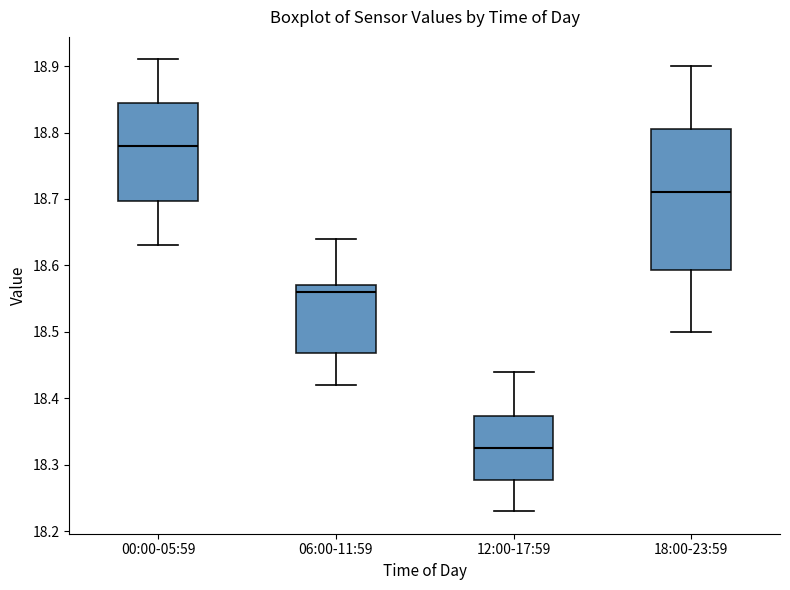

Reading left to right, read every box against the y-axis: the position of its median line, the range the box covers, and the ends of its whiskers. The values are not printed on the chart, so give them approximately, as read against the axis.

00:00-05:59: median 18.78, box 18.70 to 18.85, whiskers 18.63 to 18.91
06:00-11:59: median 18.56, box 18.47 to 18.57, whiskers 18.42 to 18.64
12:00-17:59: median 18.33, box 18.28 to 18.37, whiskers 18.23 to 18.44
18:00-23:59: median 18.71, box 18.59 to 18.81, whiskers 18.50 to 18.90